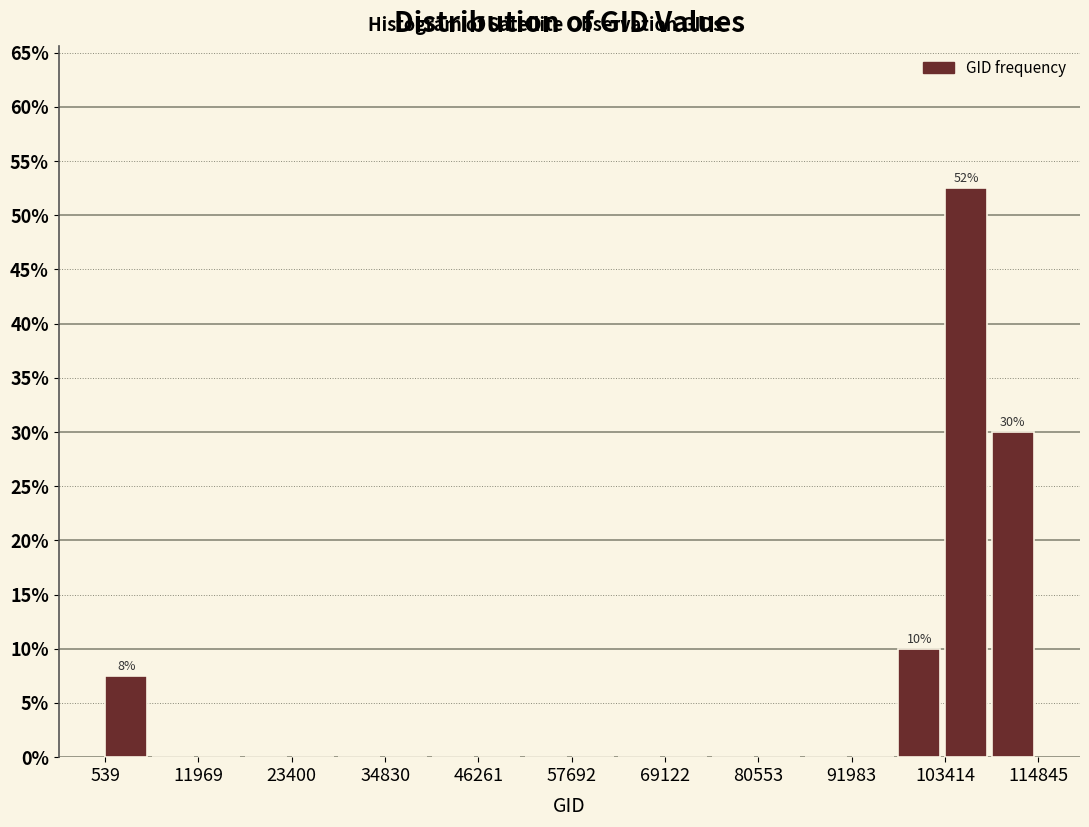

Read against the x-axis, roughly where is the centre of the tallest bar?

106000